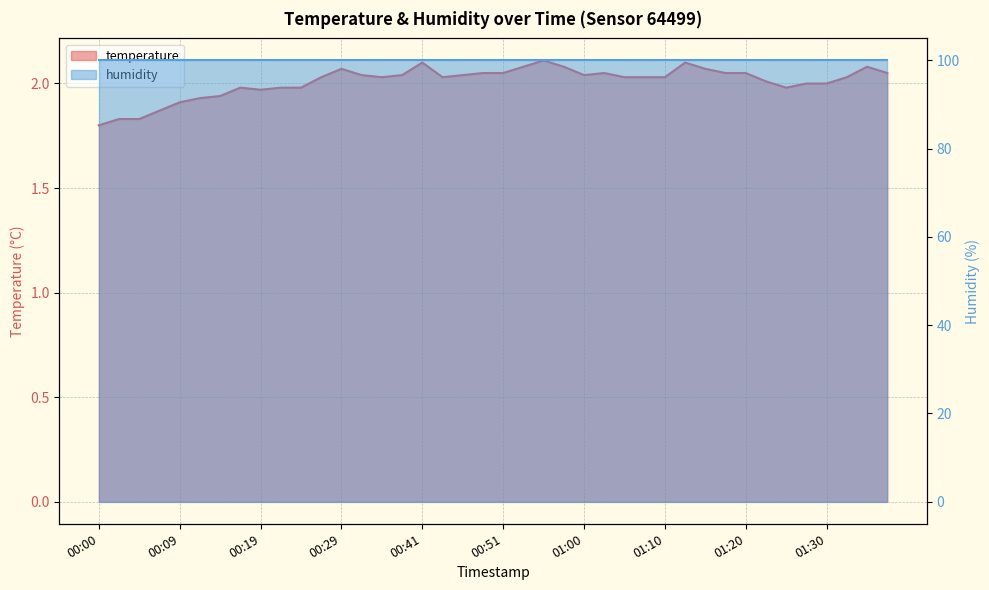

How many points are lower than both their immediate neighbors (excluding endpoints)?

5